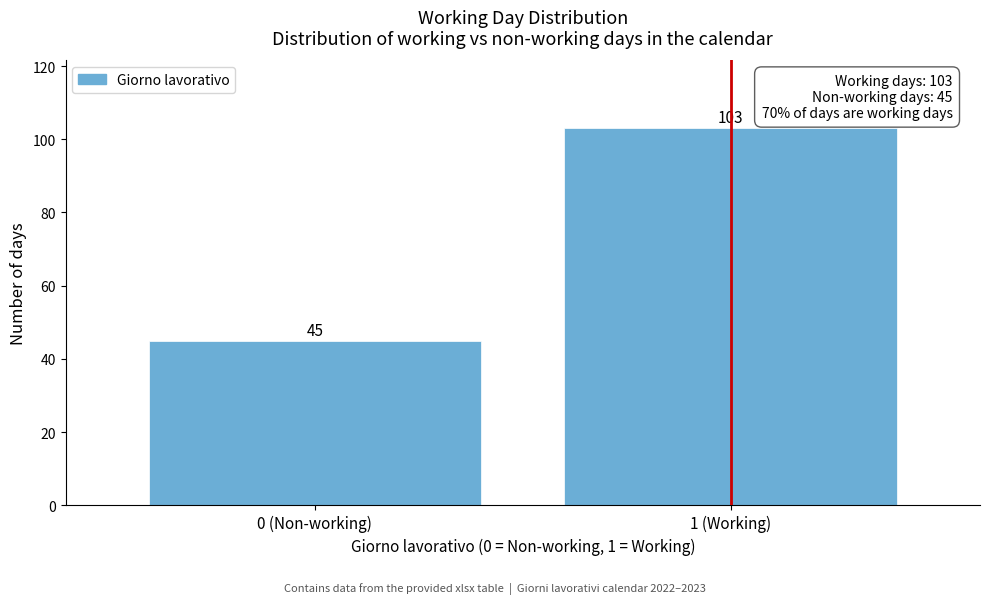

Reading left to right, what are all the values shown in this chart?

0 (Non-working)=45	1 (Working)=103